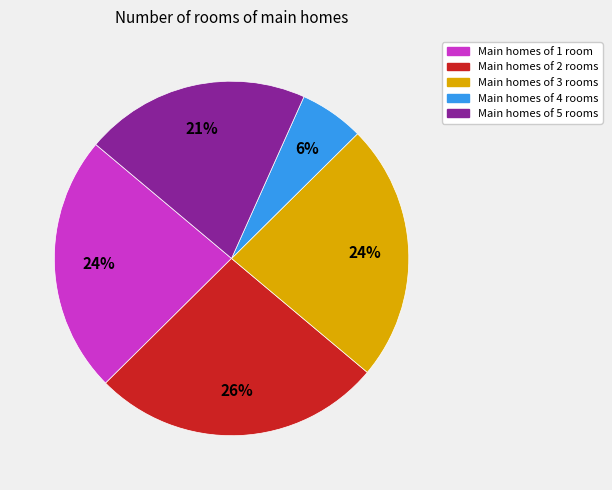

To the nearest percent, what is the average slice percentage?

20%